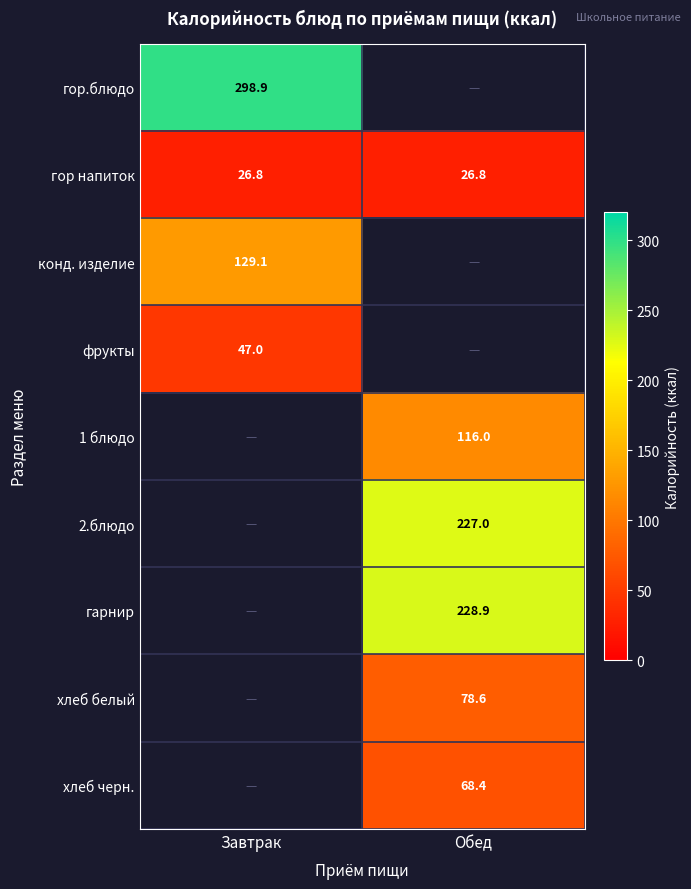

Is the value of 2.блюдо at Обед greater than the value of гор напиток at Завтрак?

Yes